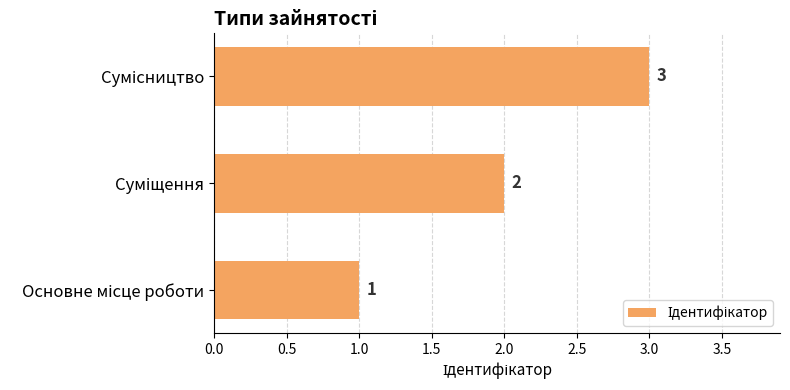

What is the maximum value shown in the chart?

3